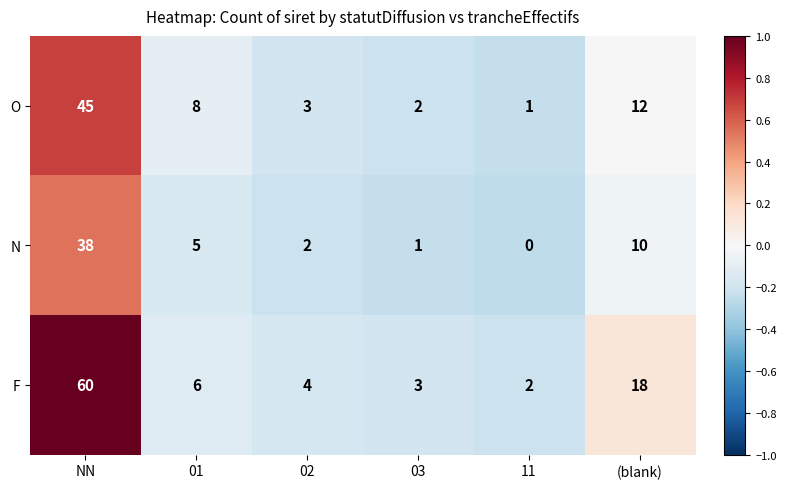

Reading left to right, list all the values displayed in this chart.

O: 45	8	3	2	1	12
N: 38	5	2	1	0	10
F: 60	6	4	3	2	18